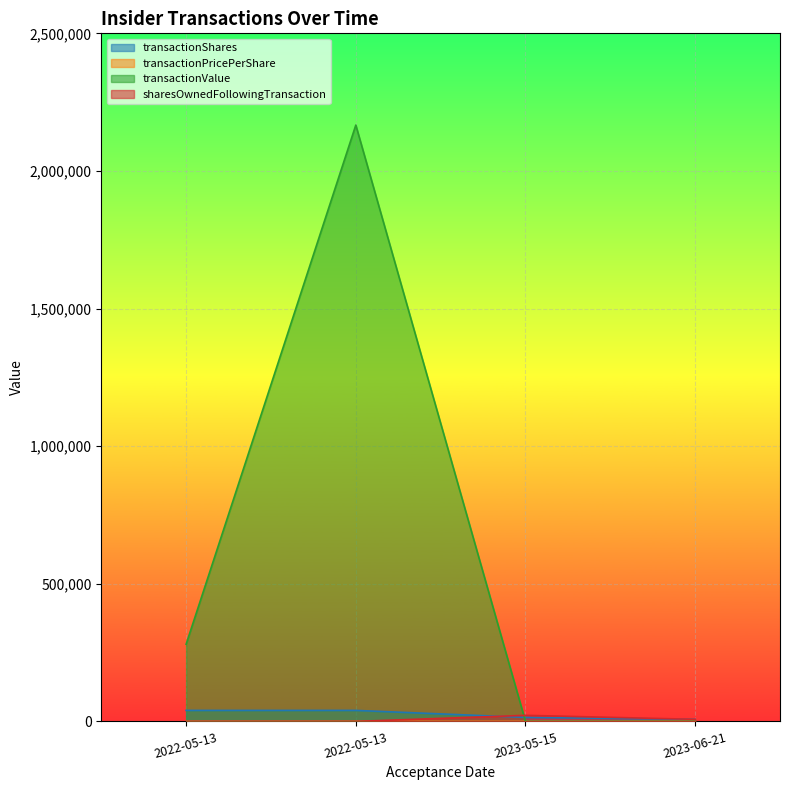

Rank the series by their maximum value, from highest to lowest.

transactionValue, transactionShares, sharesOwnedFollowingTransaction, transactionPricePerShare